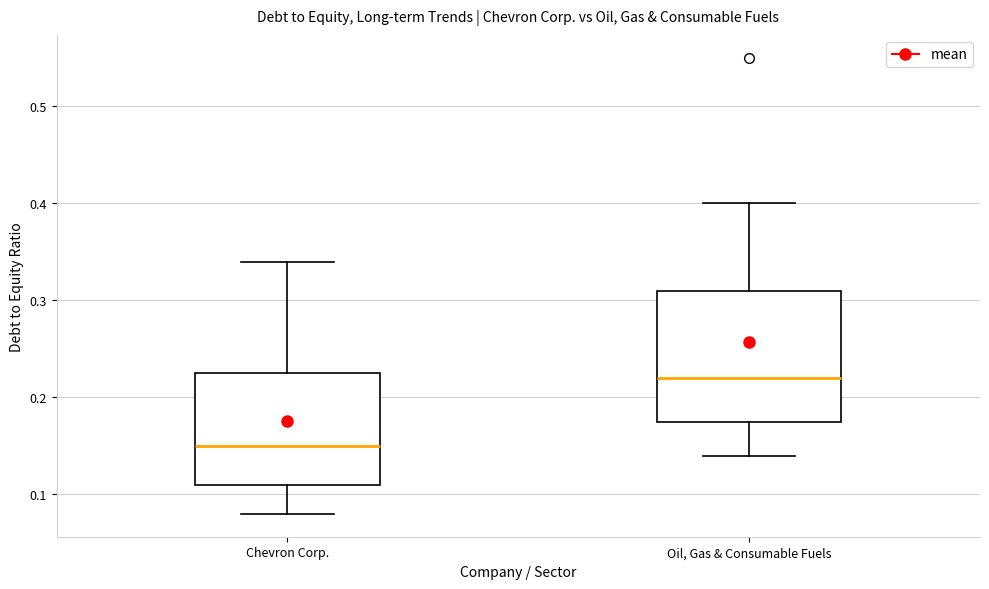

Which box is the tallest, from its lower edge to its upper edge?

Oil, Gas & Consumable Fuels